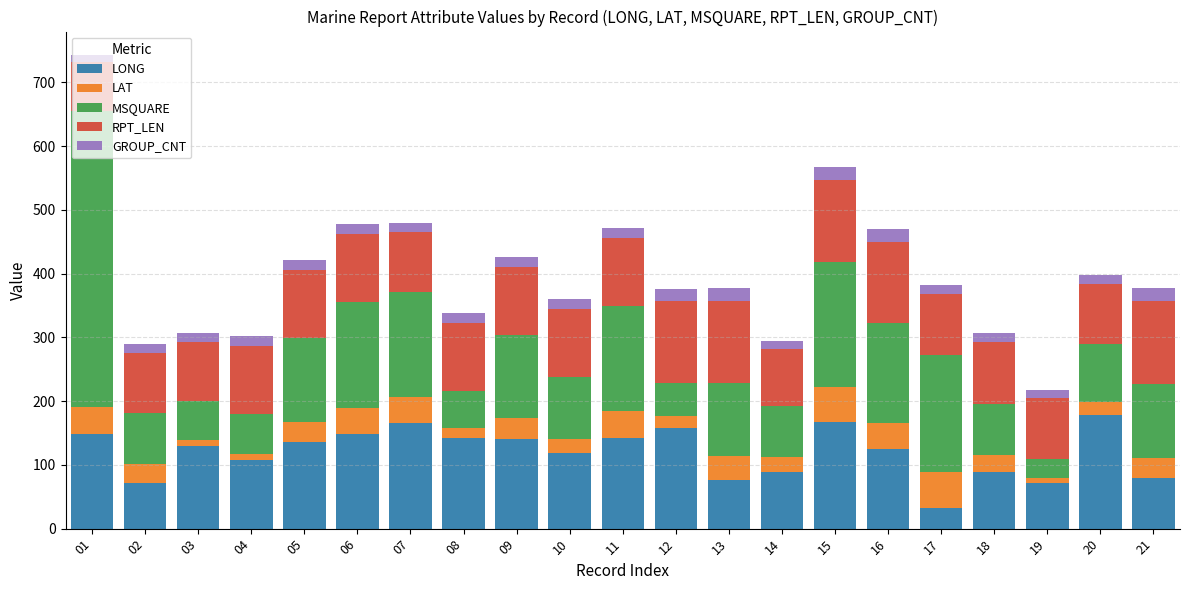

At which label does LONG reach its minimum?

17